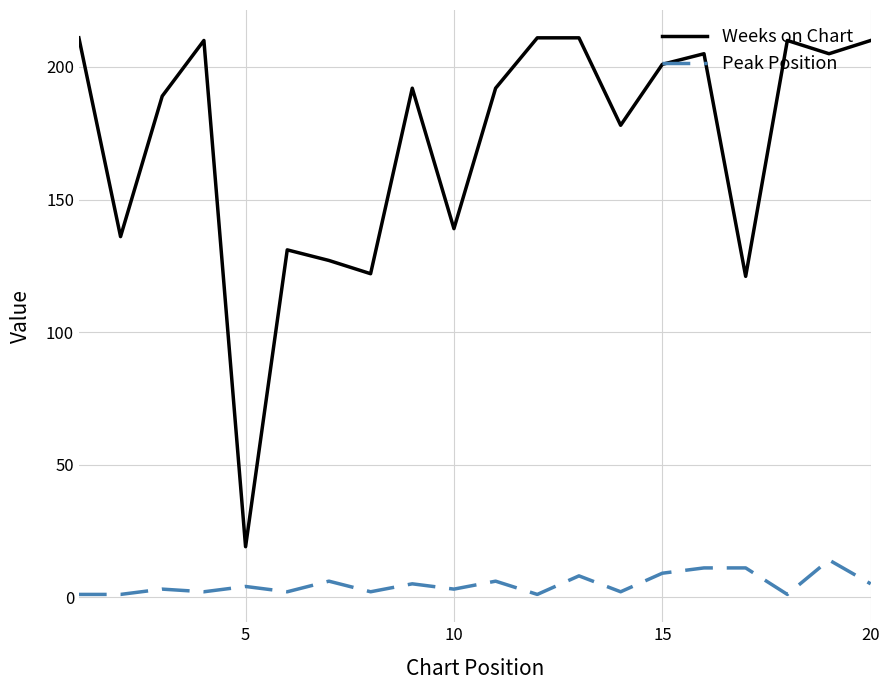

Is this an area chart (filled region under the line)?

No